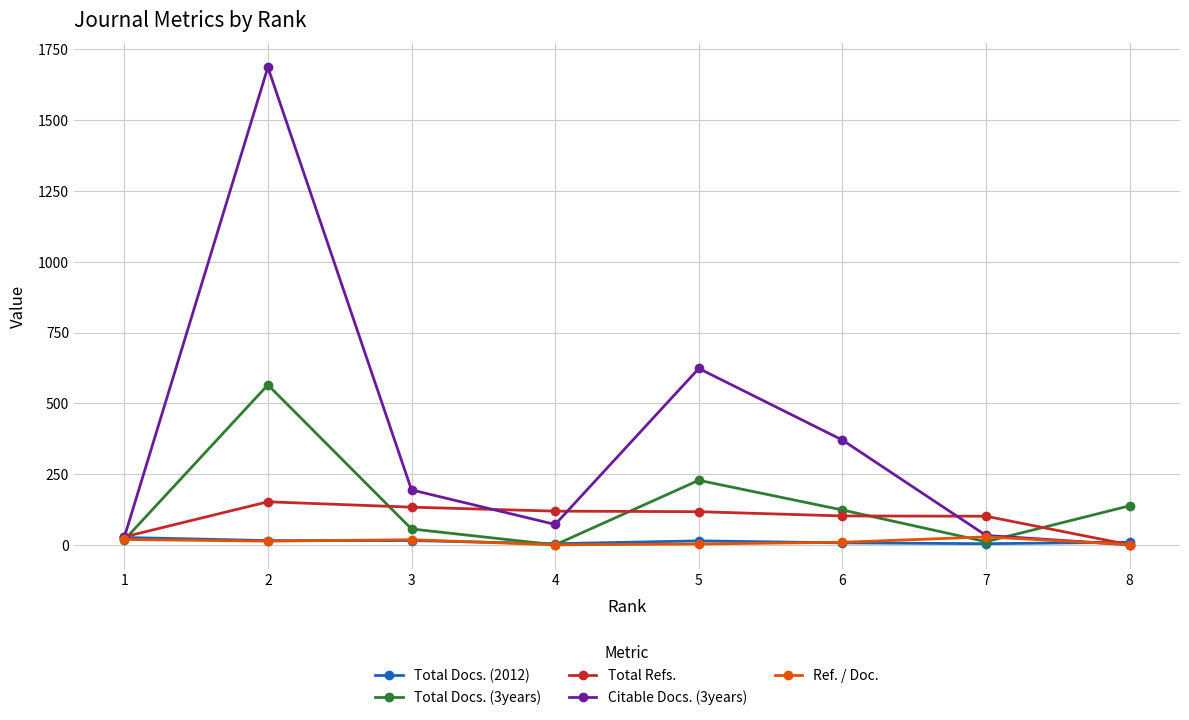

Which series has the largest total across all categories?

Citable Docs. (3years)